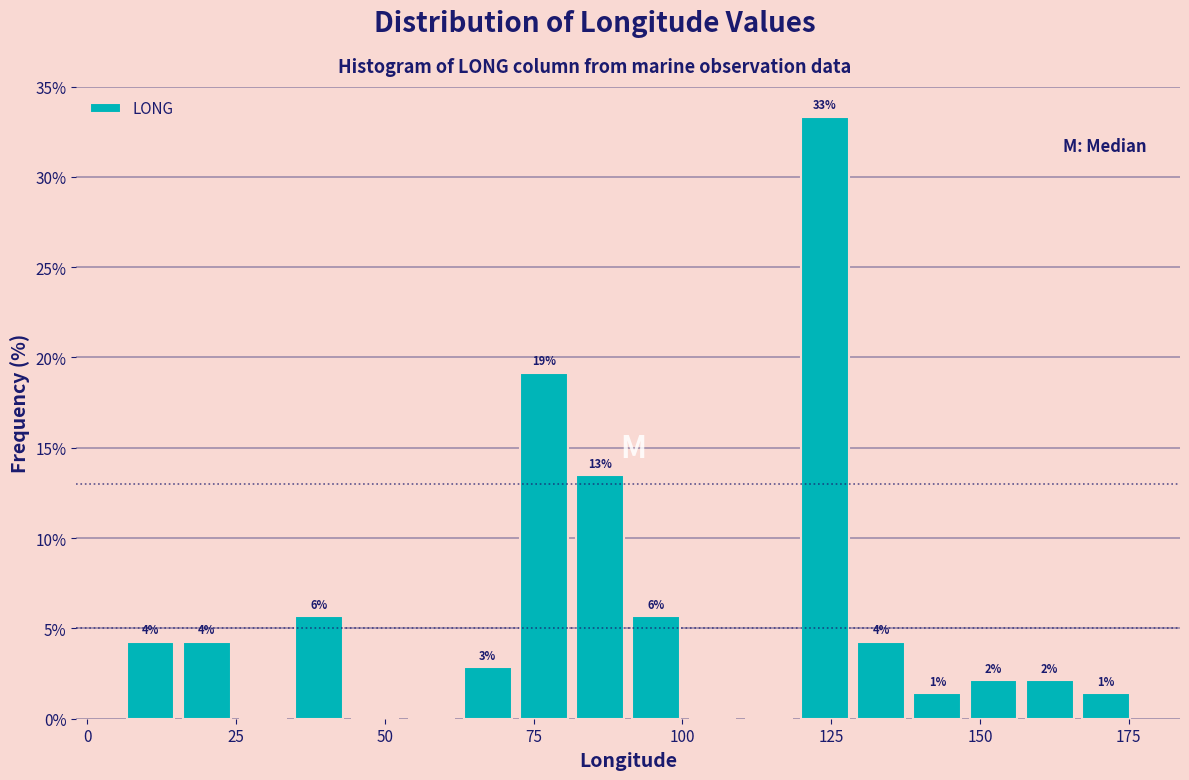

Around what value on the x-axis is the tallest bar? Give the approximate position of its centre, as read against the axis.

125